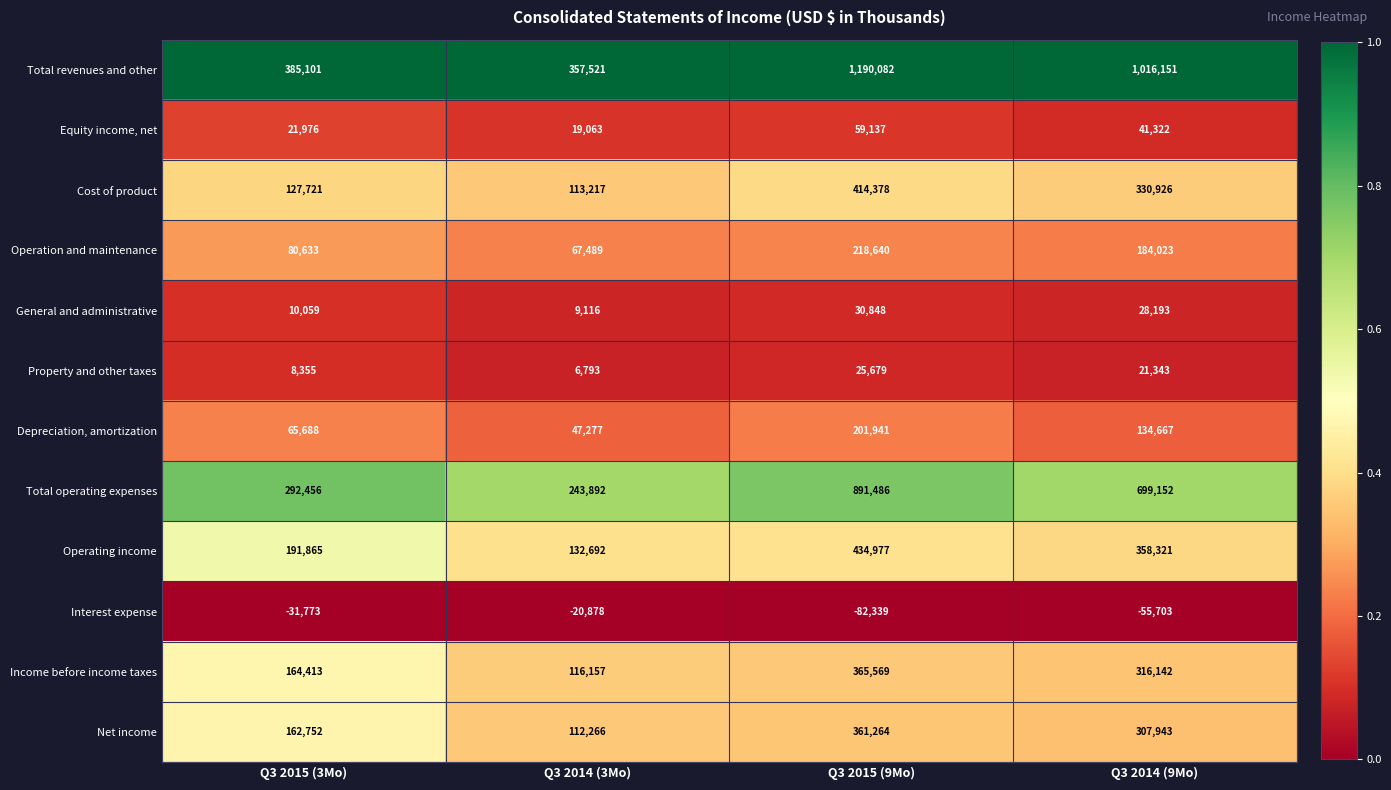

What is the spread (max minus min) of values at Q3 2015 (9Mo)?

1272421